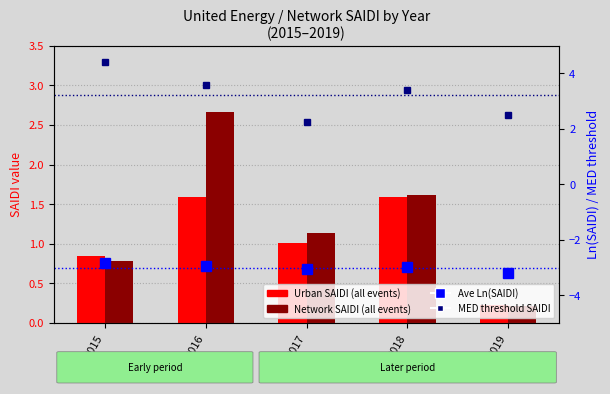

The value of Urban SAIDI (all events) at 2018 is 2.8. True or false?

False